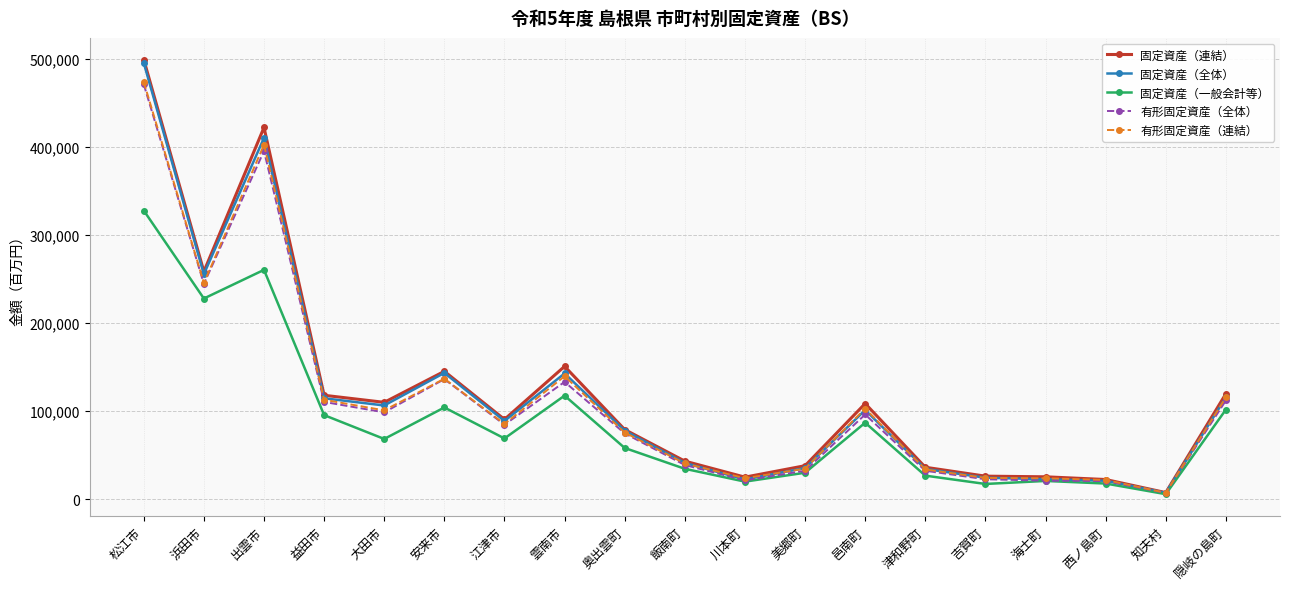

True or false: 固定資産（一般会計等） has more than 0 interior local peaks.

True